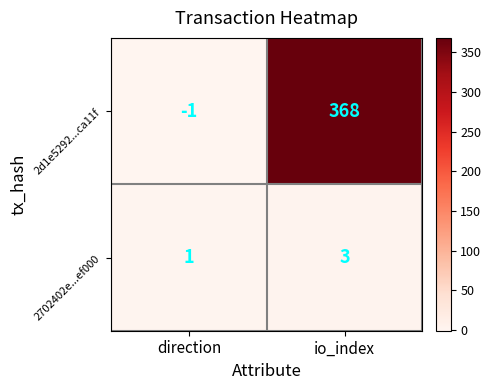

What is the maximum value shown in the chart?

368